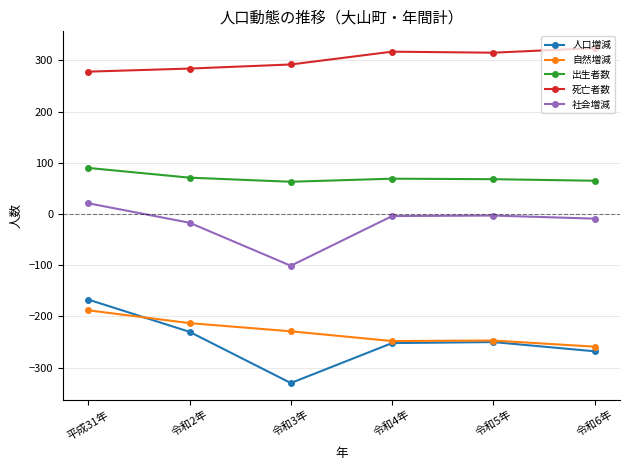

What is the total value across all series at 令和3年?

-305